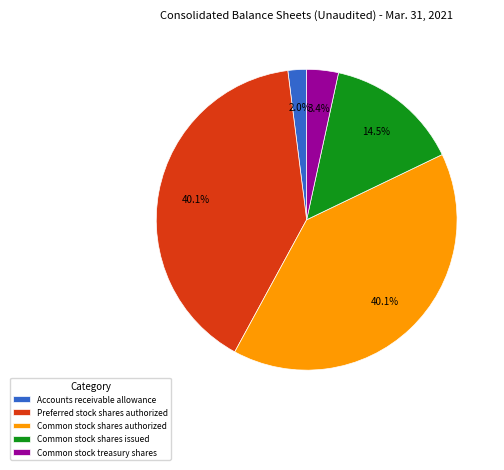

To the nearest percent, what is the combined percentage of Common stock shares authorized and Preferred stock shares authorized?

80%